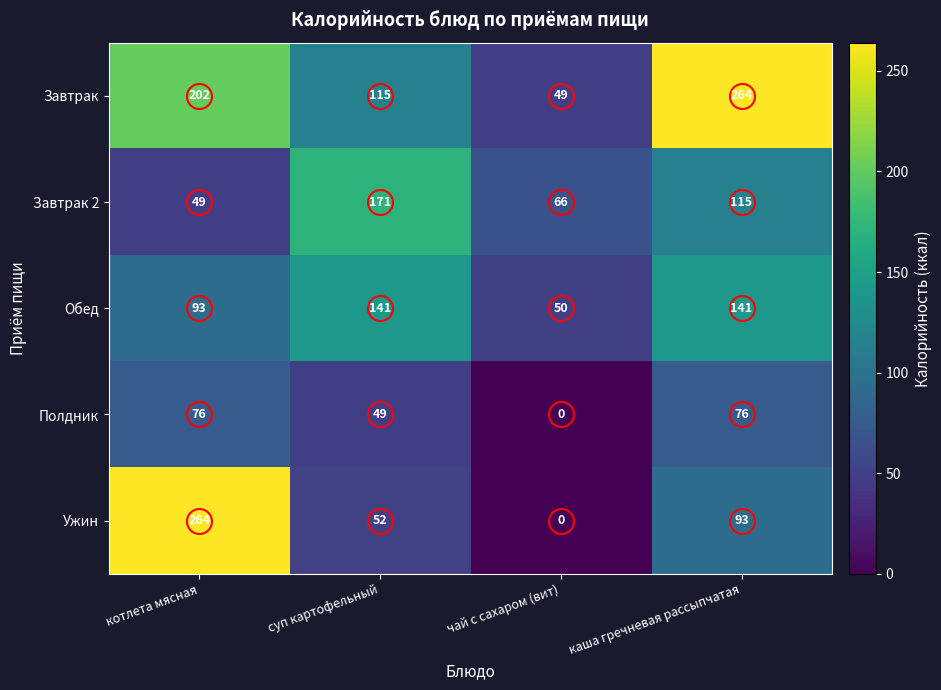

The Ужин series shows 146 at котлета мясная. True or false?

False